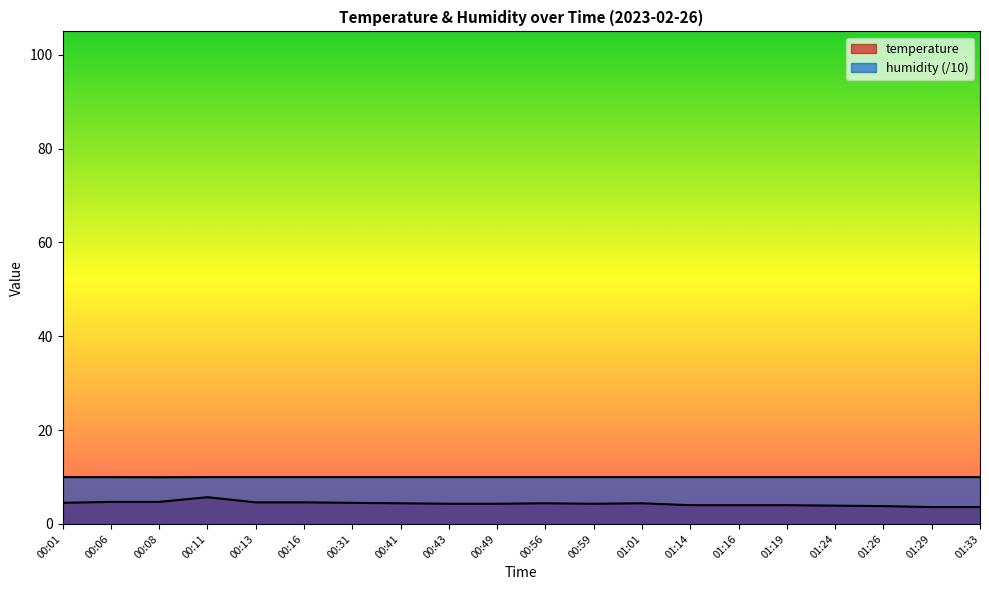

True or false: humidity has more than 1 interior local peaks.

False